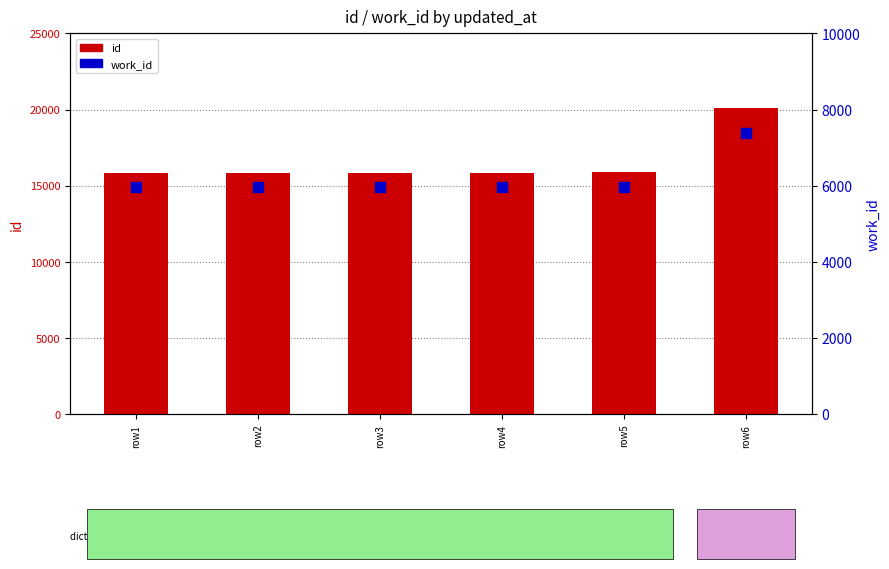

What is the total value across all series at row1?

21823